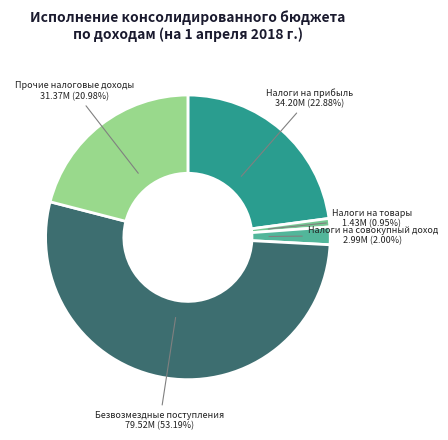

What is the majority slice?

Безвозмездные поступления